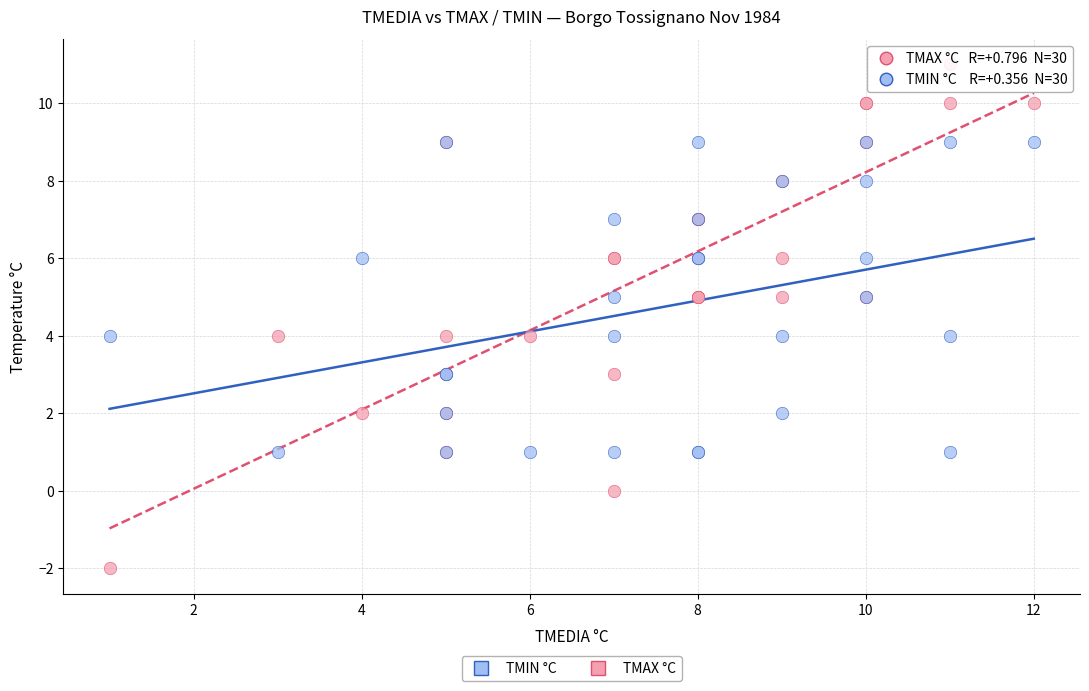

Which series has the largest Y range (max minus min)?

TMAX °C